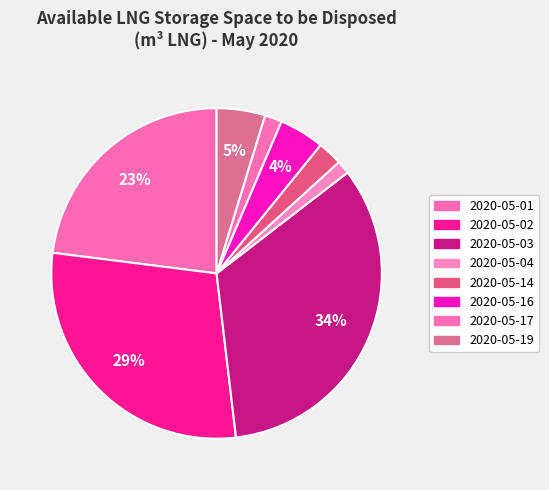

What is the change in value from 2020-05-01 to 2020-05-19?

-23124